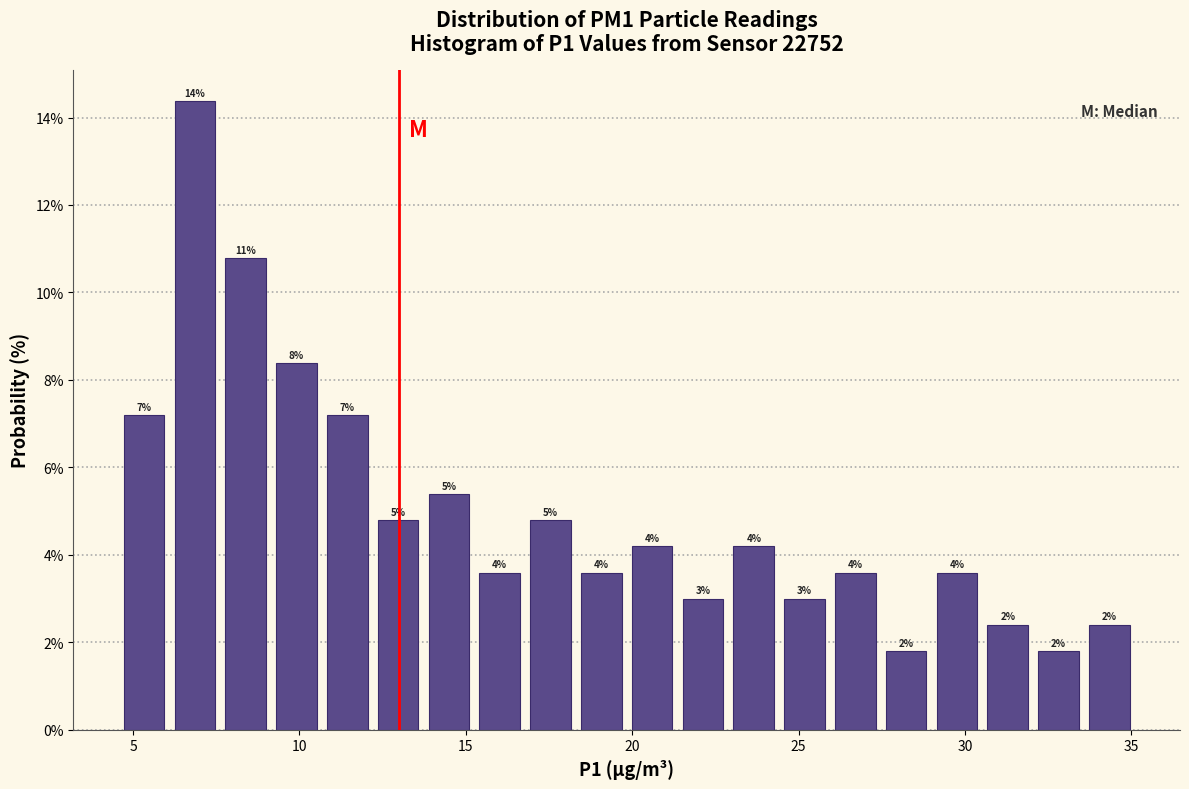

Read against the x-axis, roughly where is the centre of the tallest bar?

7.0